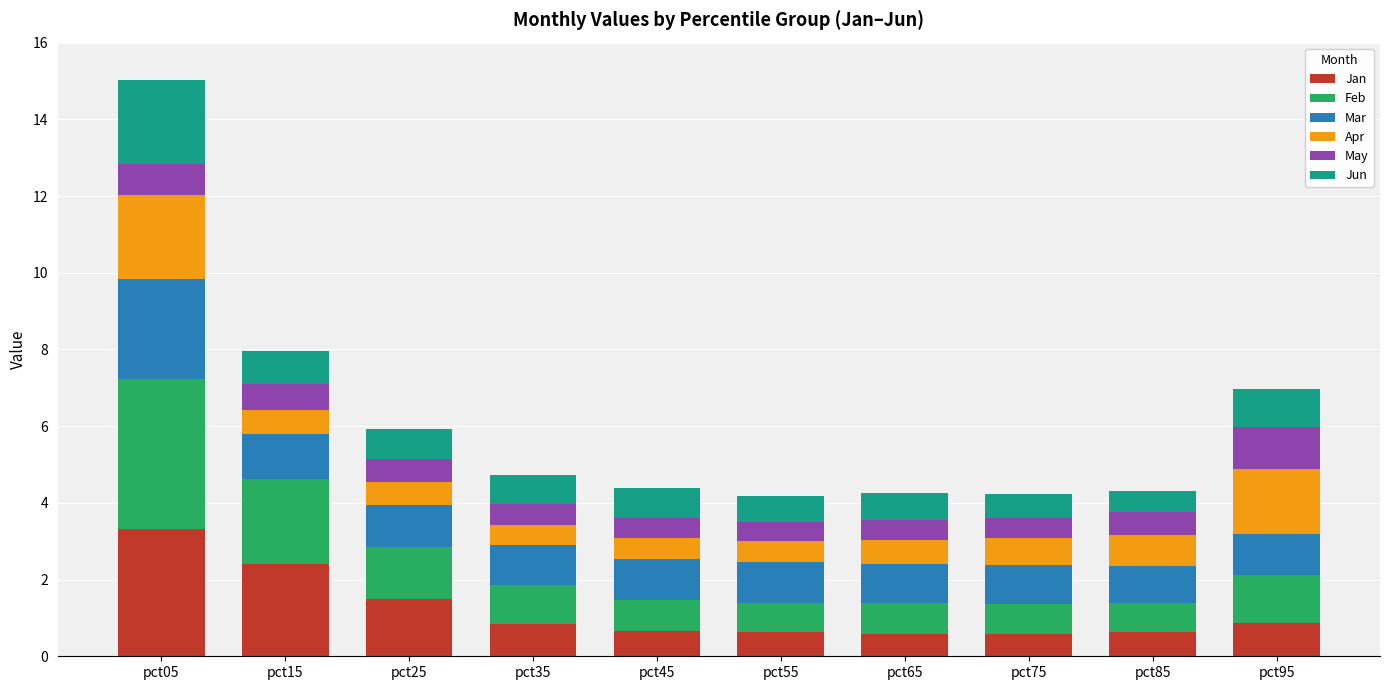

Read the Jan value at pct75.

0.6